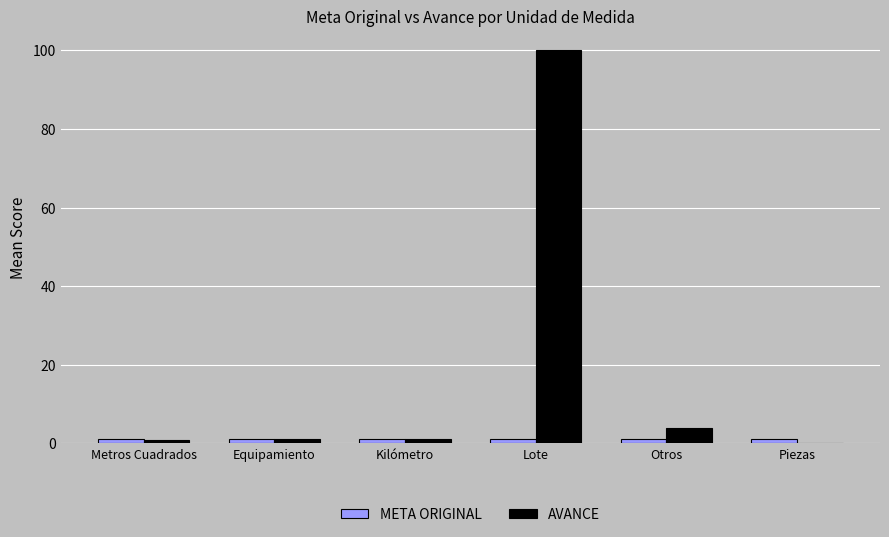

The value of AVANCE at Lote is 100.0. True or false?

True